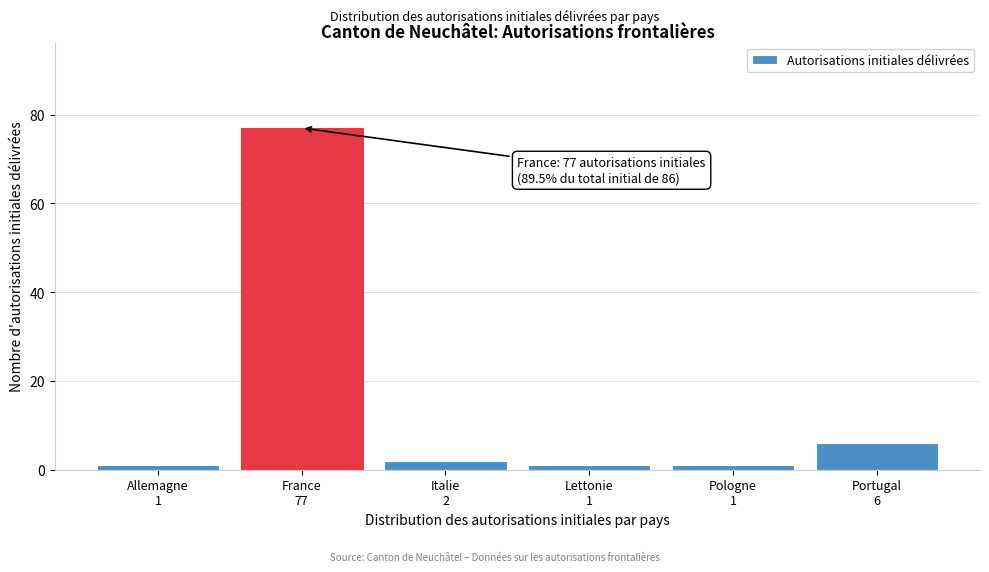

Reading left to right, extract all data points from this chart.

1	77	2	1	1	6